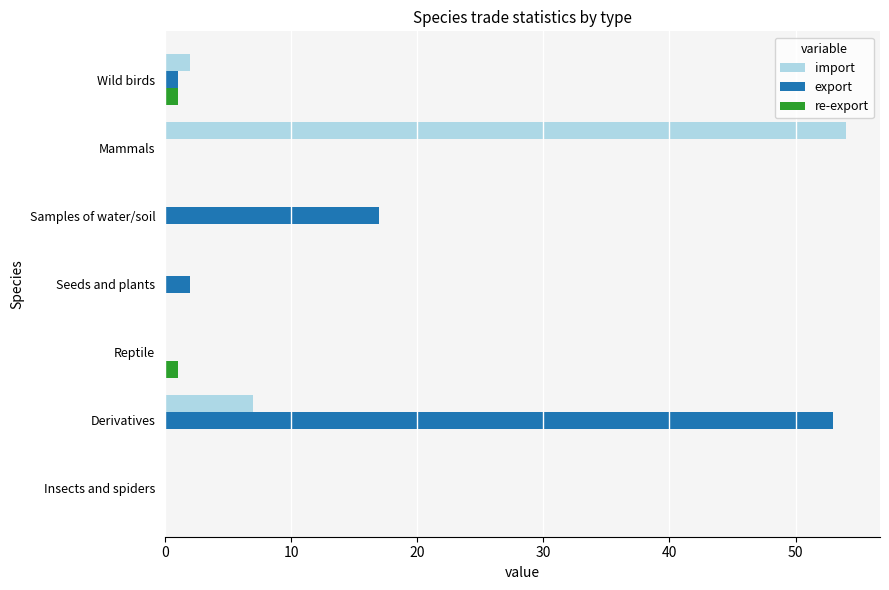

At which category is the sum across all series the highest?

Derivatives